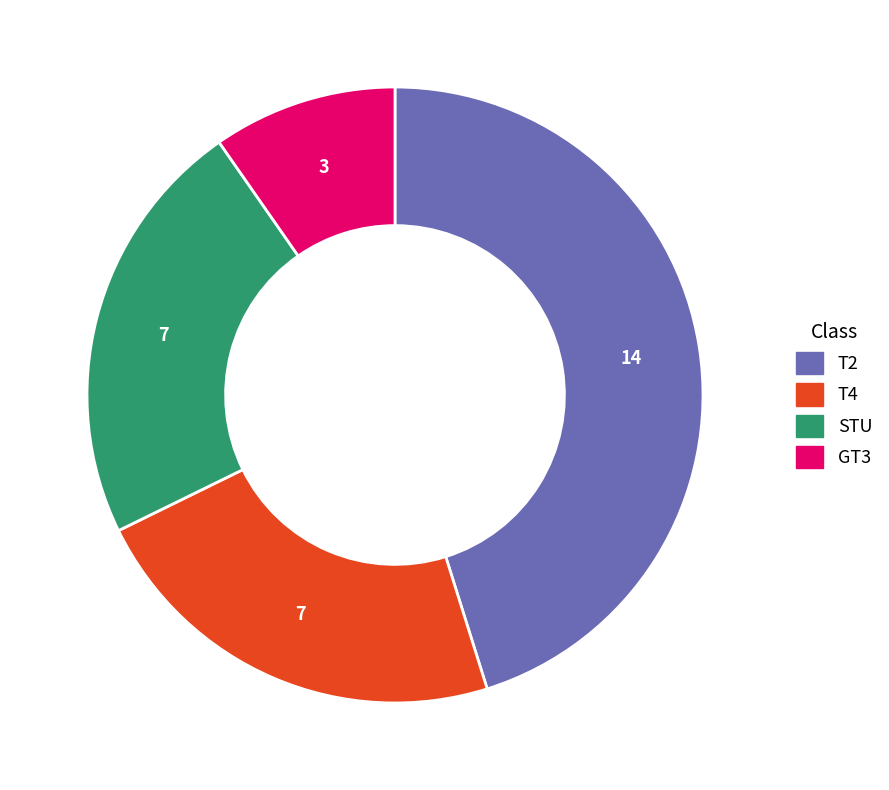

True or false: STU accounts for 23% of the total.

True